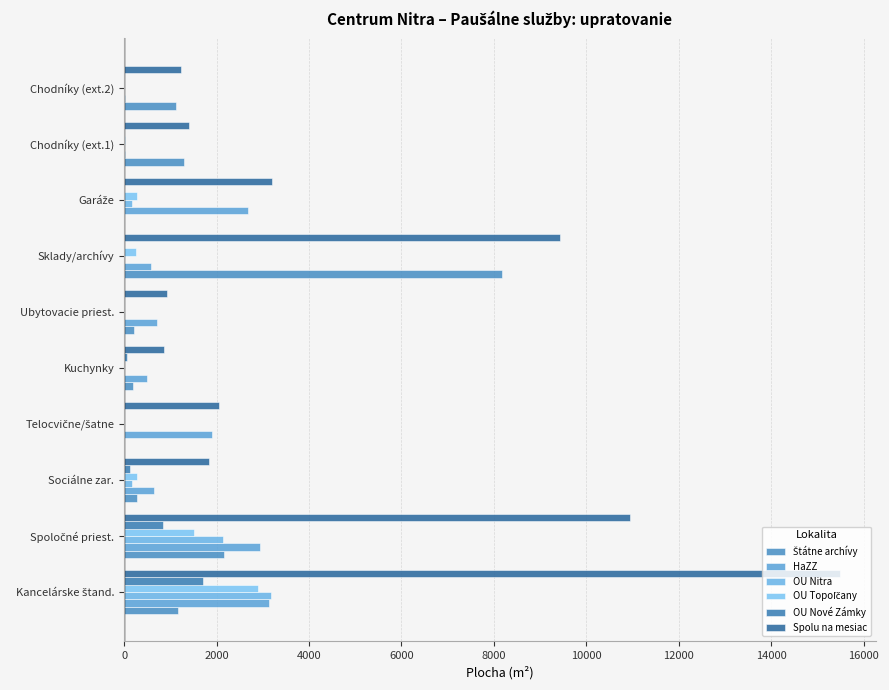

How many distinct data groups are displayed?

6